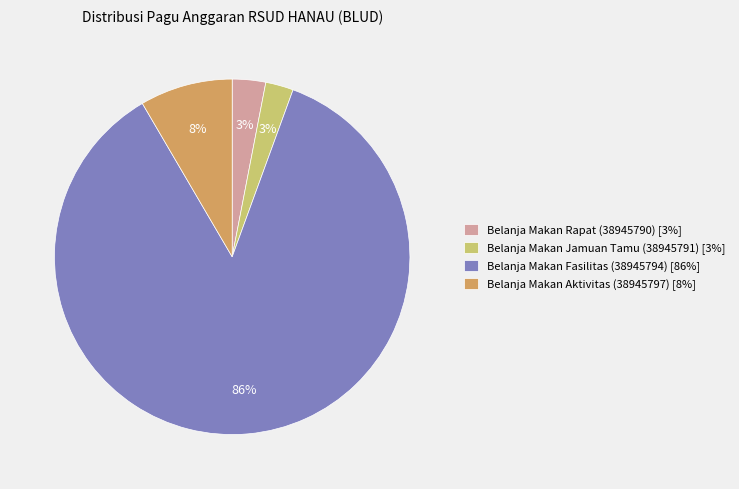

To the nearest percent, what is the average slice percentage?

25%